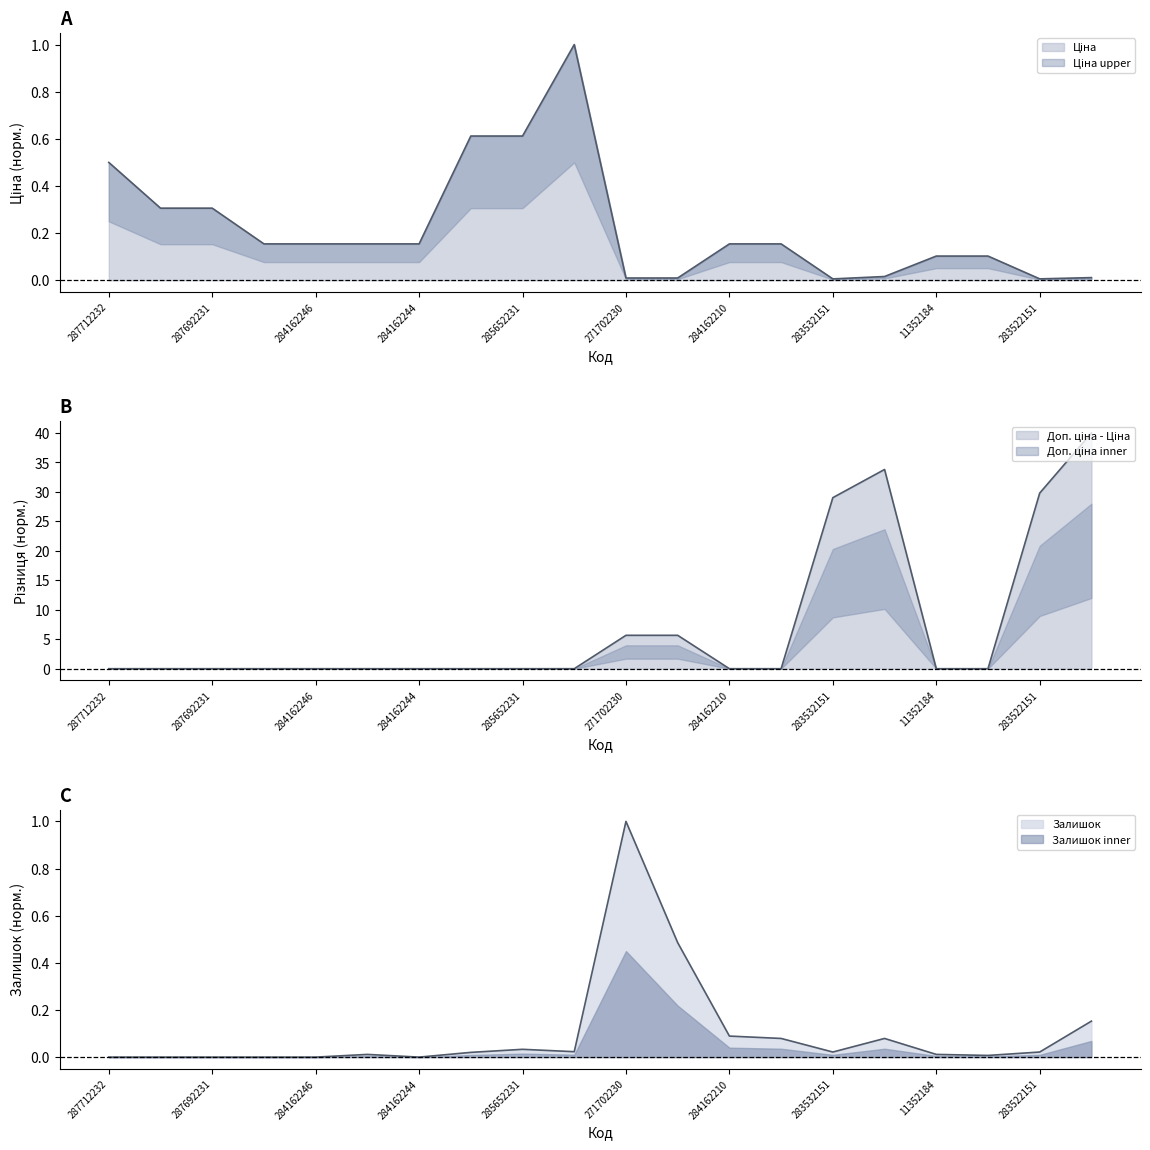

True or false: Залишок and Ціна cross at least once.

True